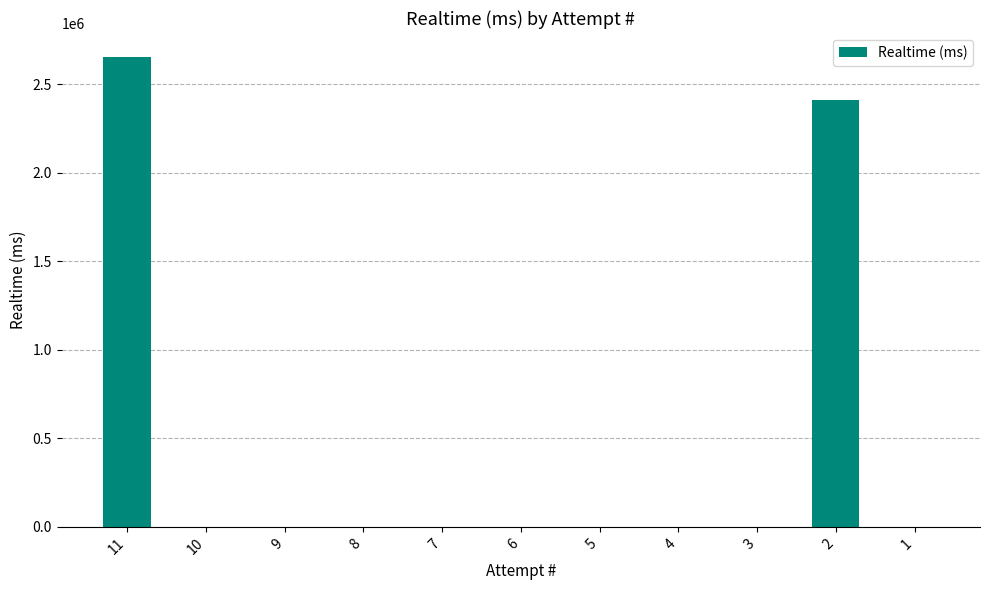

Reading left to right, transcribe all the data shown in this chart.

2656881	0	0	0	0	0	0	0	0	2410930	0